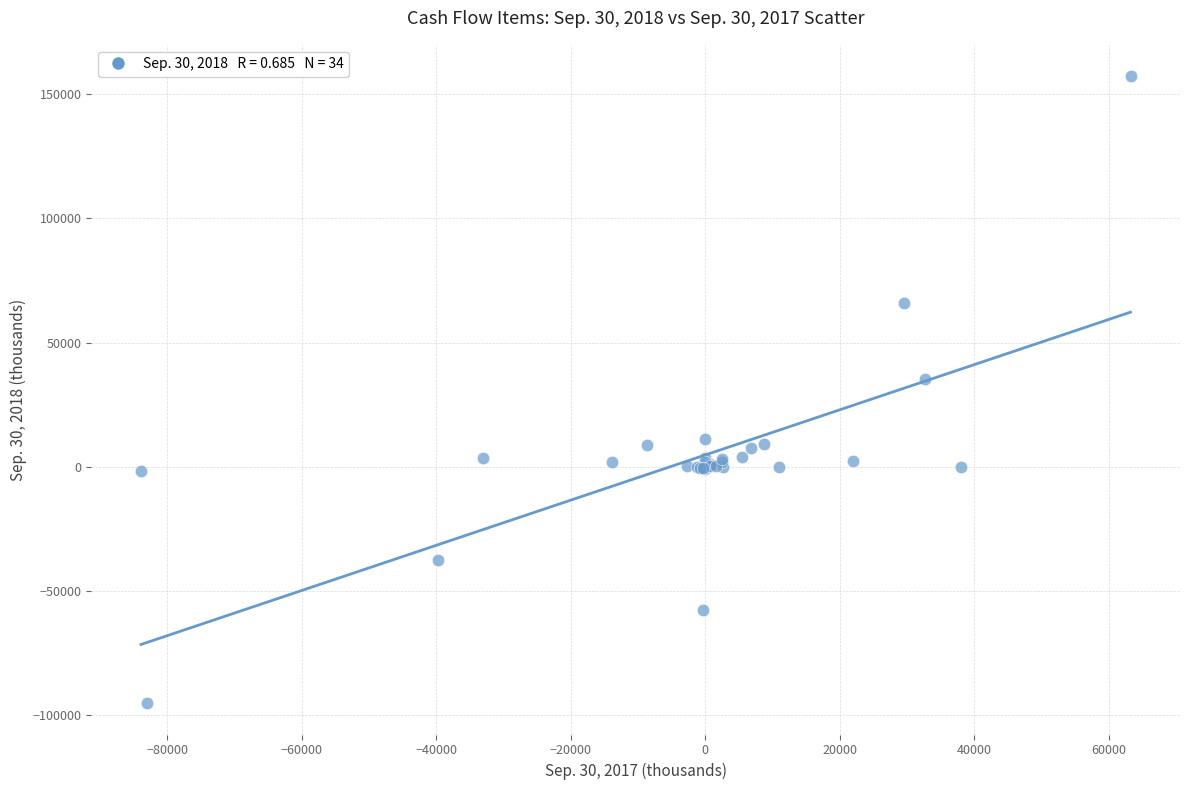

What Y value in the scatter plot is closest to 31004?

35145